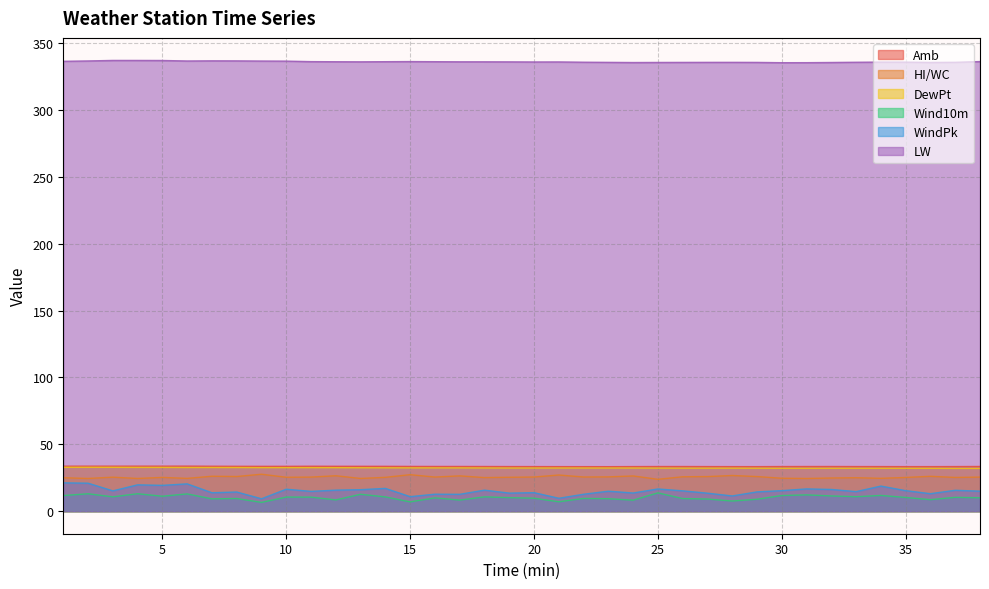

Reading left to right, what are all the values shown in this chart?

Amb: 33.7	33.7	33.7	33.7	33.7	33.7	33.6	33.6	33.5	33.5	33.6	33.6	33.6	33.6	33.5	33.5	33.4	33.4	33.4	33.4	33.3	33.3	33.3	33.4	33.4	33.4	33.4	33.3	33.3	33.4	33.4	33.4	33.4	33.4	33.3	33.3	33.4	33.4
HI/WC: 25.0	24.5	25.4	24.5	25.3	24.5	26.1	25.9	27.6	25.4	25.5	26.5	24.5	25.3	27.3	25.5	26.4	25.1	25.4	25.6	27.1	25.6	25.7	26.4	23.9	25.7	25.9	26.7	25.9	24.6	24.5	24.8	25.0	24.6	25.2	26.1	25.2	25.5
DewPt: 32.8	32.8	32.8	32.7	32.7	32.7	32.7	32.6	32.6	32.6	32.6	32.5	32.5	32.4	32.4	32.4	32.4	32.3	32.3	32.3	32.3	32.3	32.3	32.3	32.2	32.2	32.2	32.2	32.2	32.1	32.1	32.1	32.1	32.1	32.1	32.1	32.0	32.0
Wind10m: 11.7	13.0	10.7	13.1	11.2	12.9	9.2	9.5	6.6	10.6	10.5	8.4	12.6	10.7	7.0	10.0	8.3	10.7	10.1	9.7	7.0	9.6	9.3	8.2	13.7	9.4	9.1	7.6	8.9	11.7	12.2	11.4	10.8	11.8	10.3	8.6	10.4	10.0
WindPk: 21.2	20.9	15.2	19.7	19.3	20.4	13.8	14.3	9.3	16.4	14.8	15.7	16.1	17.1	10.9	12.7	12.6	15.7	13.5	13.9	9.7	12.7	14.9	13.6	16.6	15.2	13.5	11.4	14.4	15.4	16.7	16.2	14.6	18.8	15.4	13.1	15.6	15.0
LW: 336.5	336.8	337.1	337.1	337.1	336.7	336.8	336.8	336.7	336.6	336.3	336.2	336.1	336.2	336.3	336.2	336.1	336.1	336.1	336.0	336.0	335.8	335.7	335.6	335.6	335.7	335.7	335.7	335.7	335.5	335.5	335.6	335.8	335.9	335.9	335.6	335.8	336.3